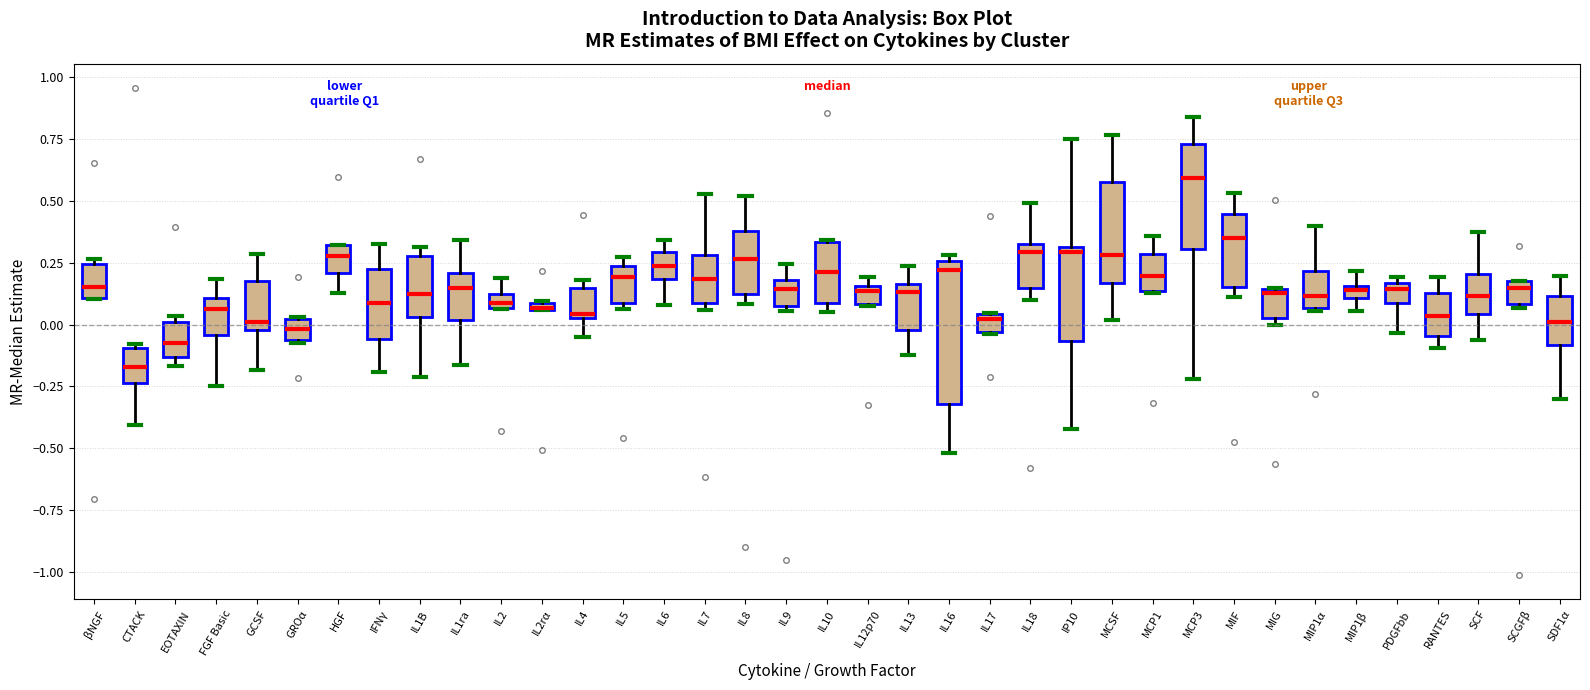

Which box is the tallest, from its lower edge to its upper edge?

IL16